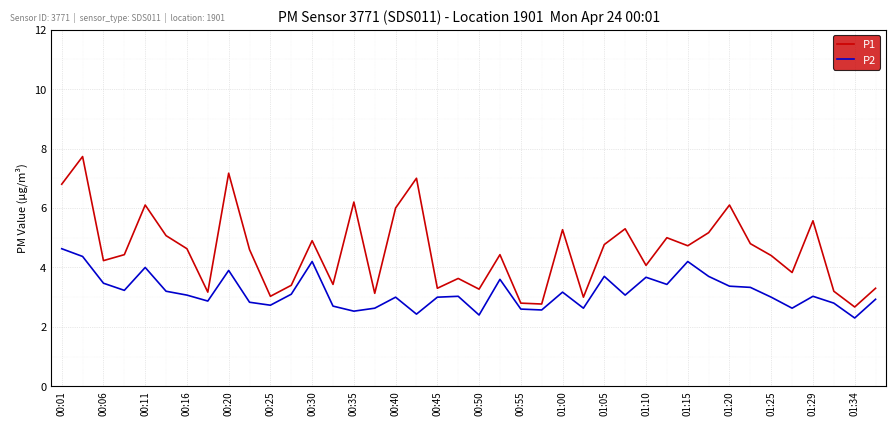

List the series in order of their overall mean, highest first.

P1, P2